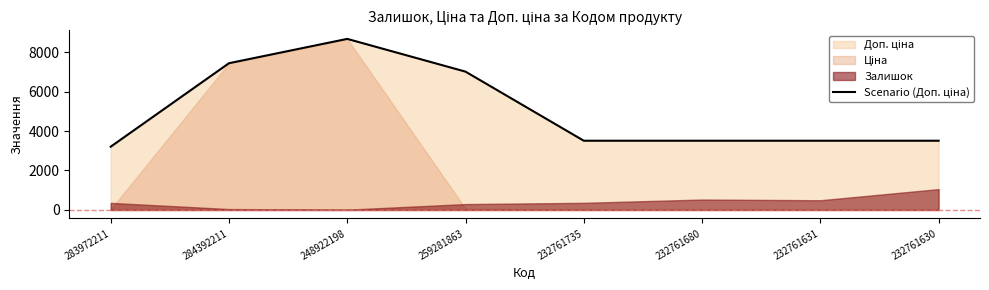

Rank the categories by value from highest to lowest.

248922198, 284392211, 259281863, 232761735, 232761680, 232761631, 232761630, 283972211